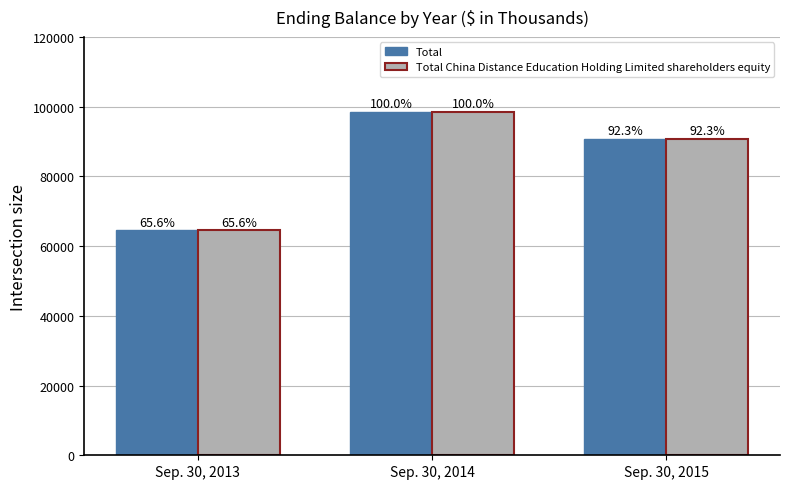

Which category has the highest value in the Total China Distance Education Holding Limited shareholders equity series?

Sep. 30, 2014